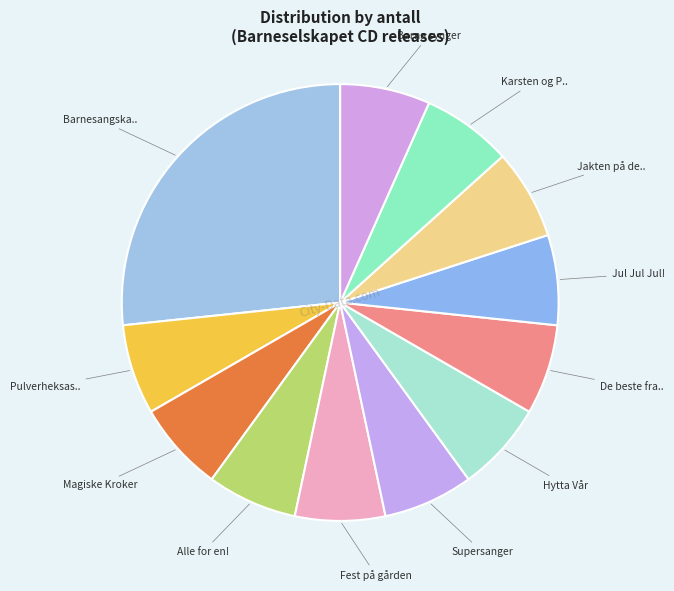

To the nearest percent, what is the difference between the largest and smallest slice percentages?

20%